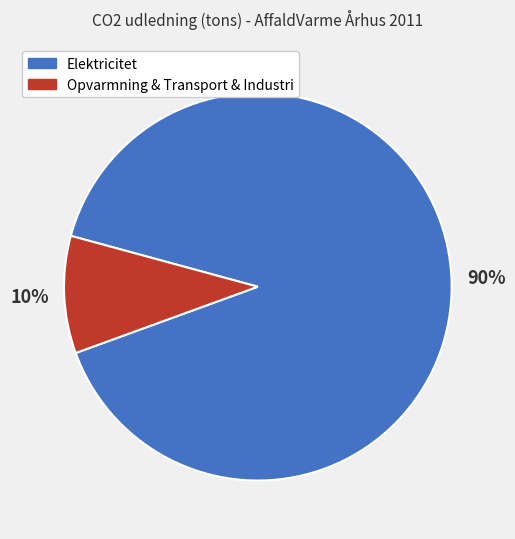

Count the number of slices in the pie.

2